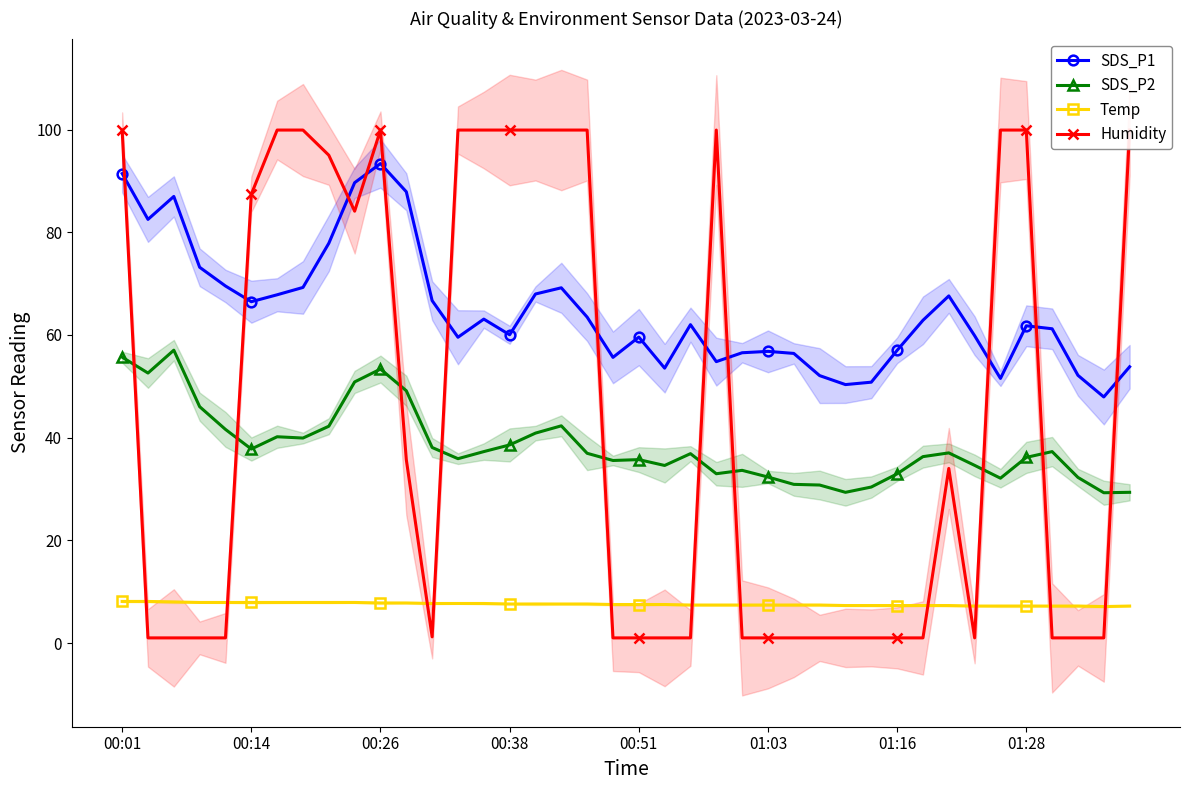

How many distinct data groups are displayed?

4